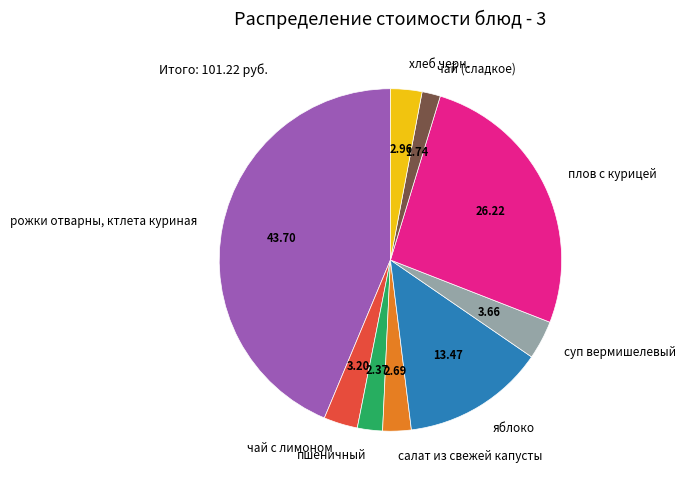

Is the sum of пшеничный and рожки отварны, ктлета куриная greater than half?

No